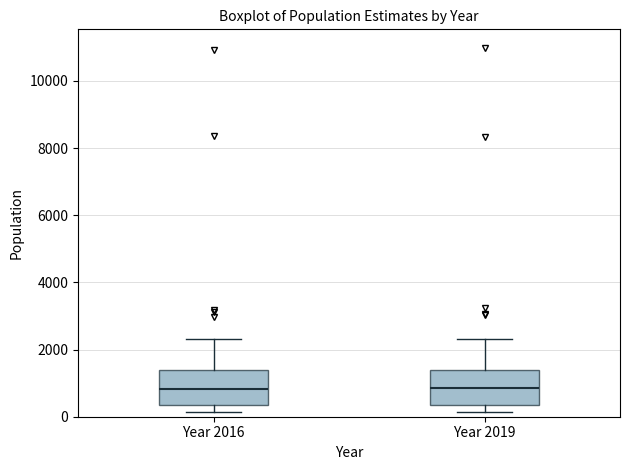

Where does the median line of the box for Year 2016 sit on the y-axis? The values are not printed on the chart, so give them approximately, as read against the axis.

800